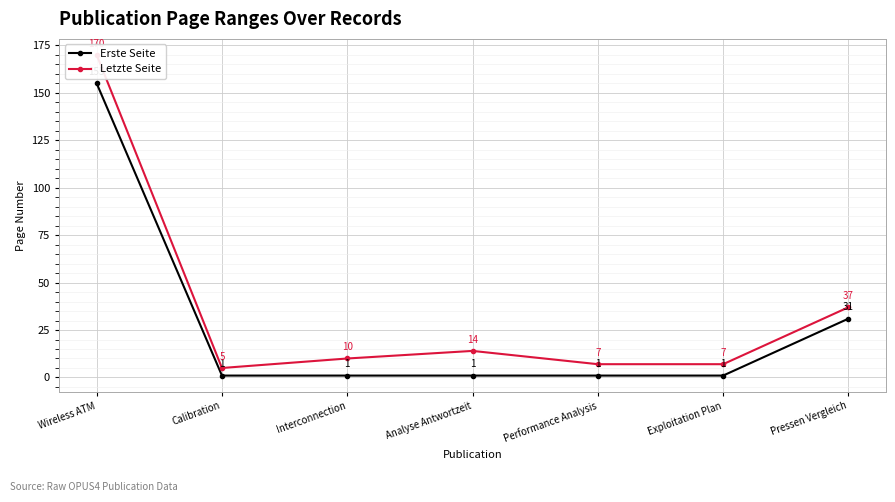

What is the label of the 3rd point from the left?

Interconnection